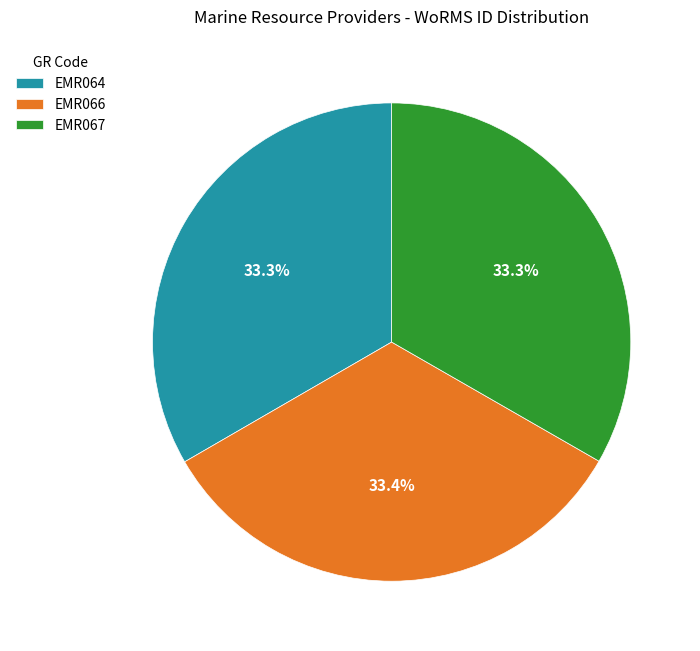

Does EMR067 account for over 50% of the chart?

No